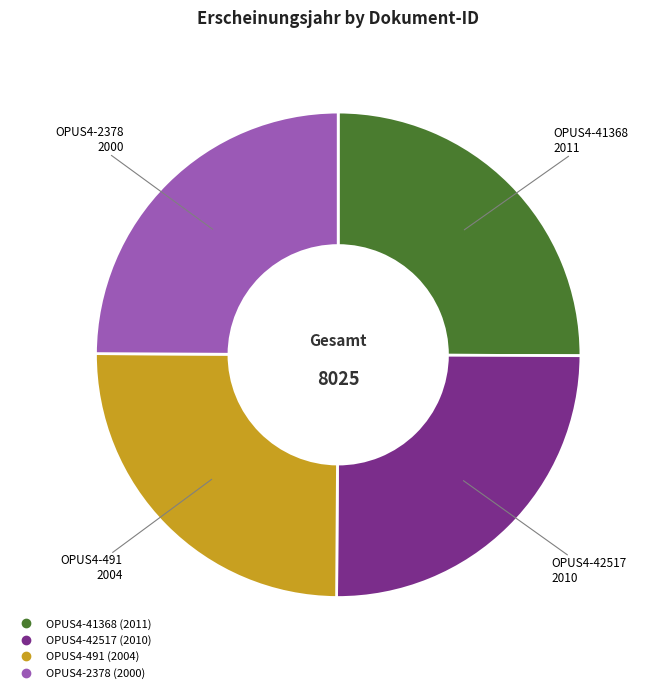

Is there a majority slice in this chart?

No